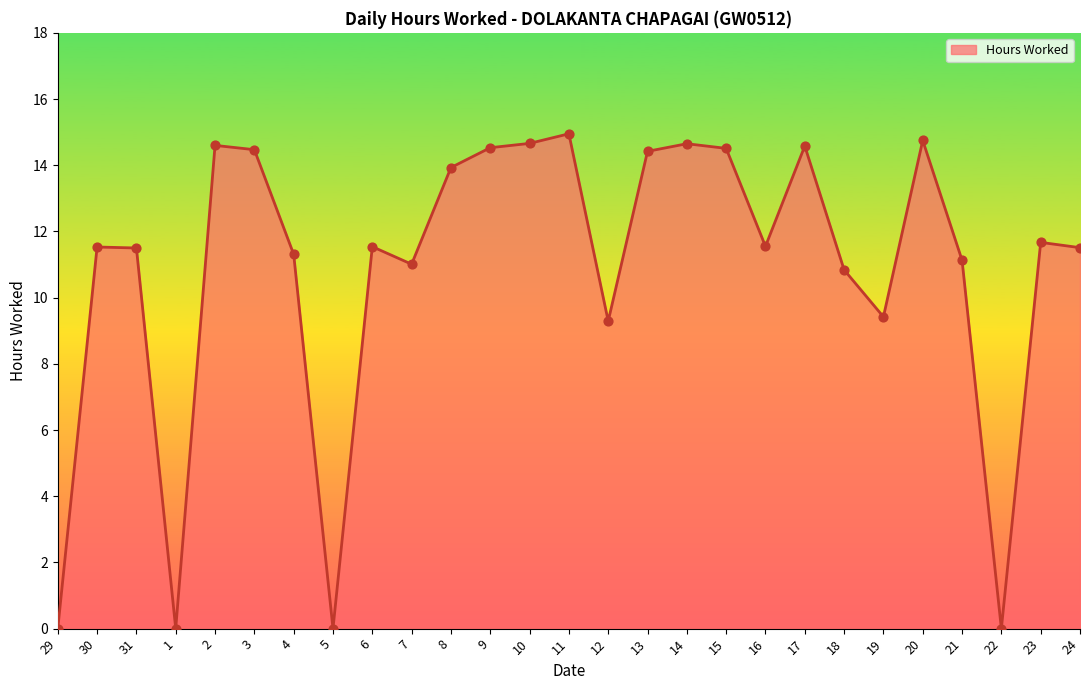

What is the change in value from 7 to 13?

+3.4